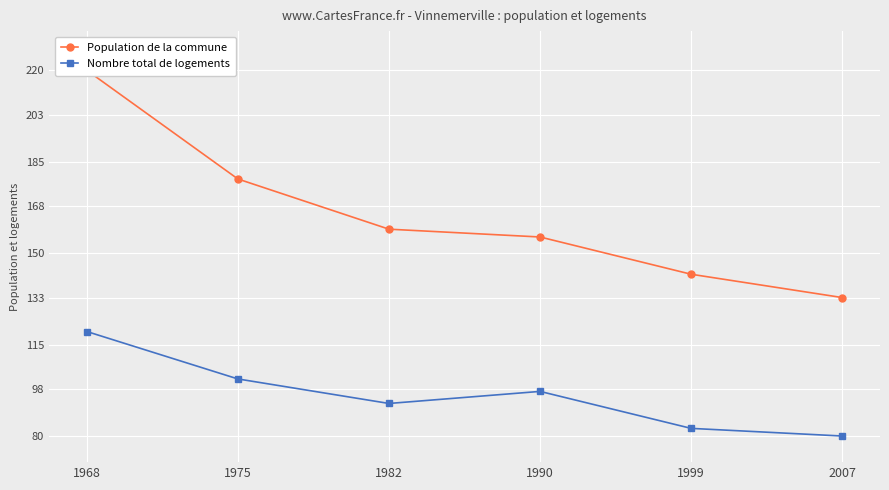

What is the highest value of the Population de la commune series?

220.0